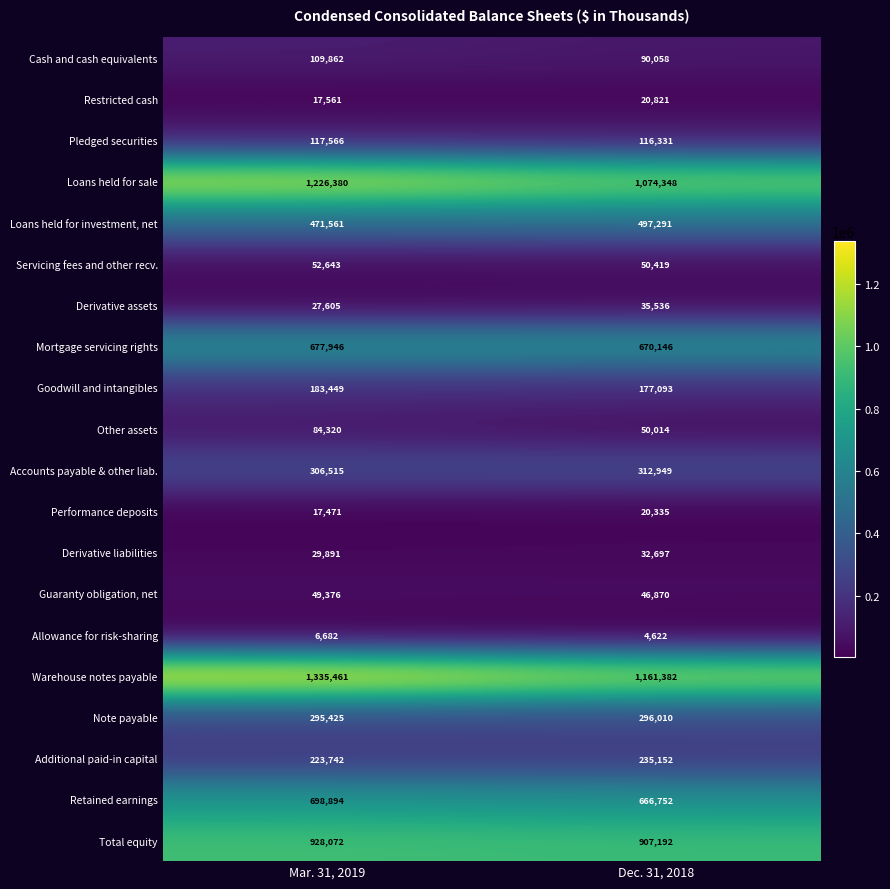

Rank the categories by Performance deposits value from highest to lowest.

Dec. 31, 2018, Mar. 31, 2019